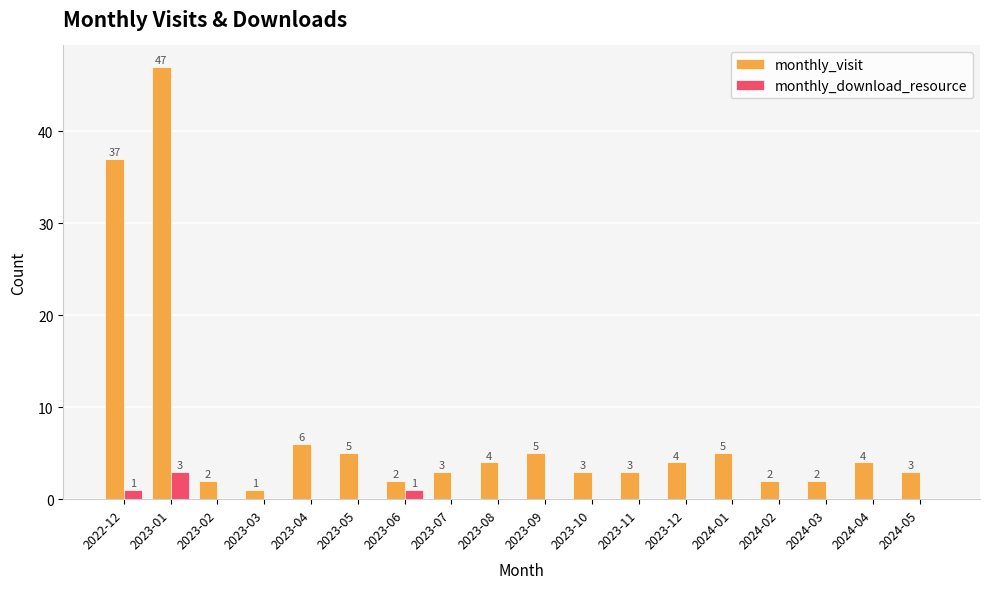

Reading left to right, list all the values displayed in this chart.

monthly_visit: 37	47	2	1	6	5	2	3	4	5	3	3	4	5	2	2	4	3
monthly_download_resource: 1	3	0	0	0	0	1	0	0	0	0	0	0	0	0	0	0	0